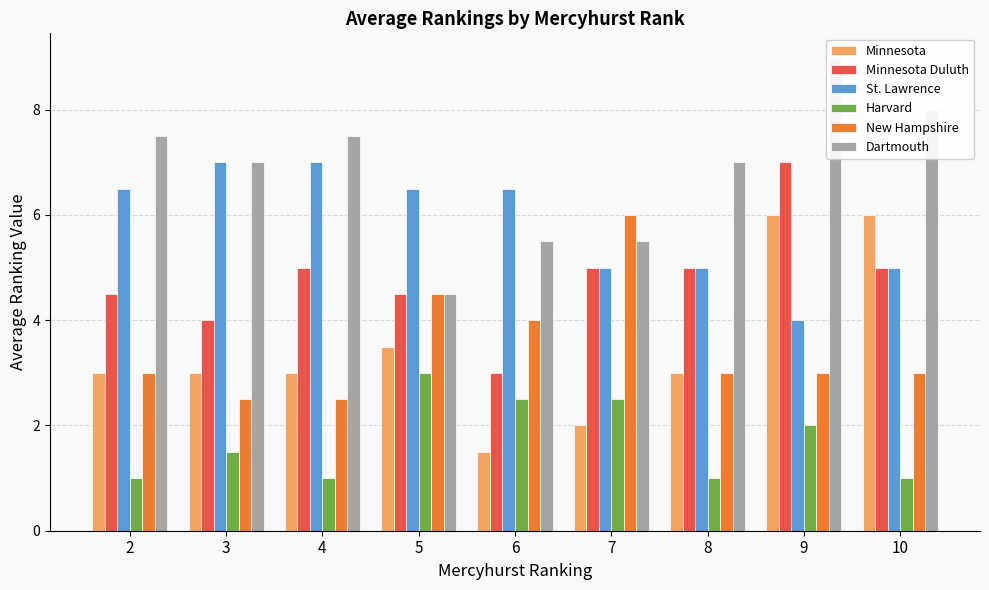

At how many categories does at least one series exceed 1?

9